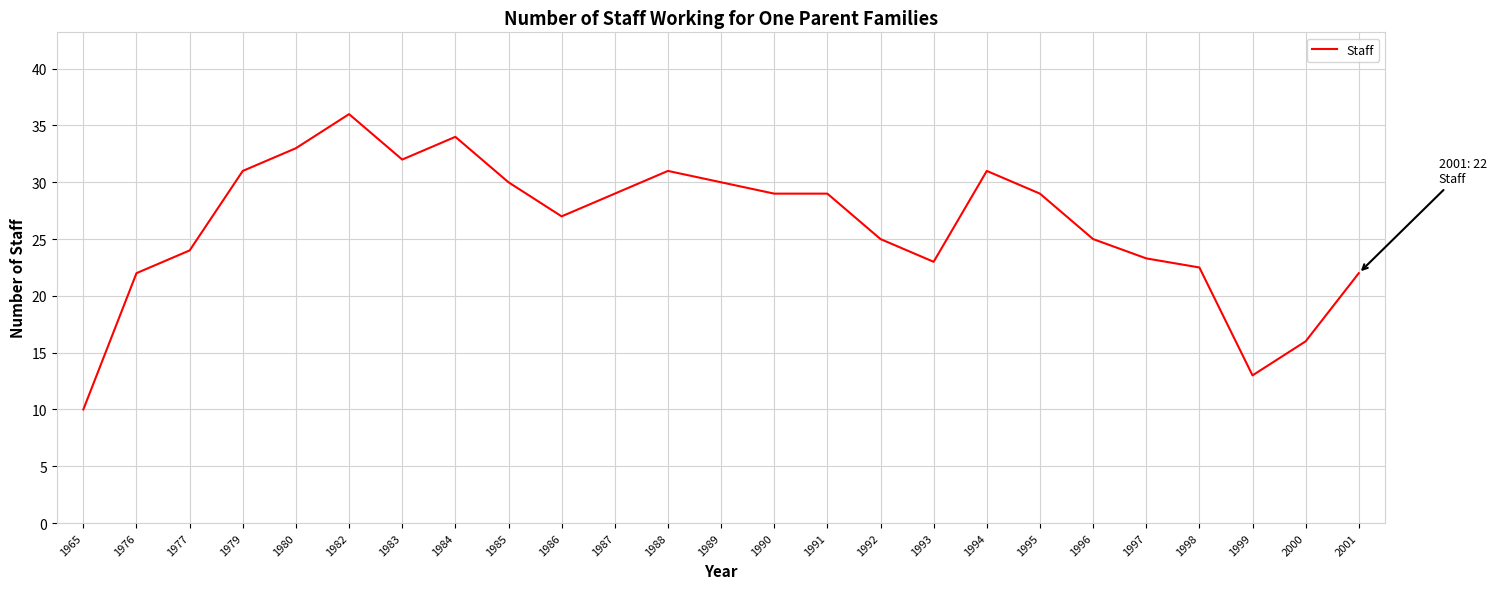

The chart shows a value of 24.0 at 1977. True or false?

True